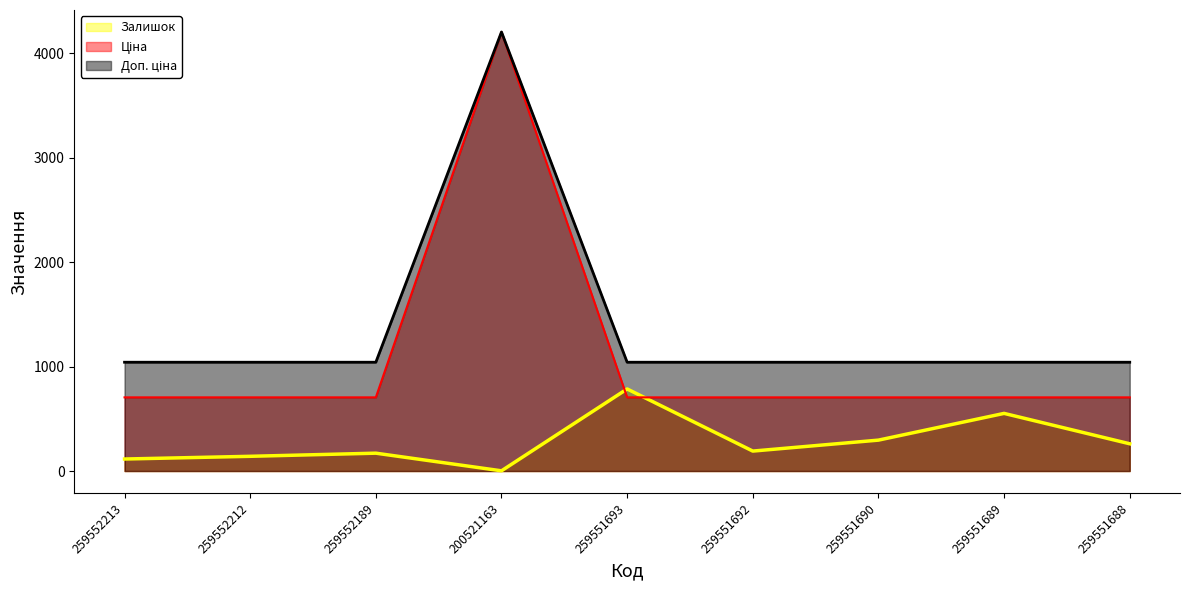

Where is the first local minimum for Залишок?

200521163